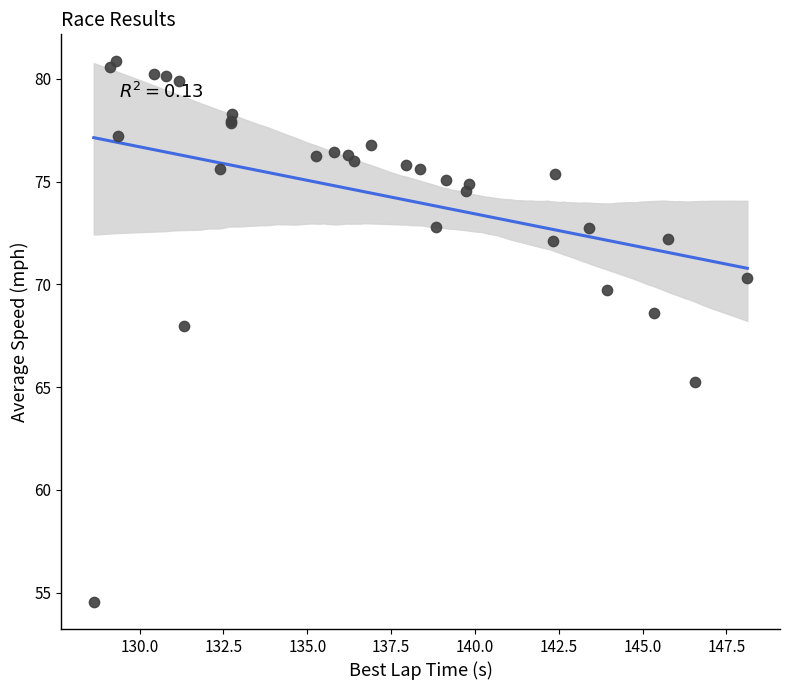

What Y value in the scatter plot is closest to 67?

68.0